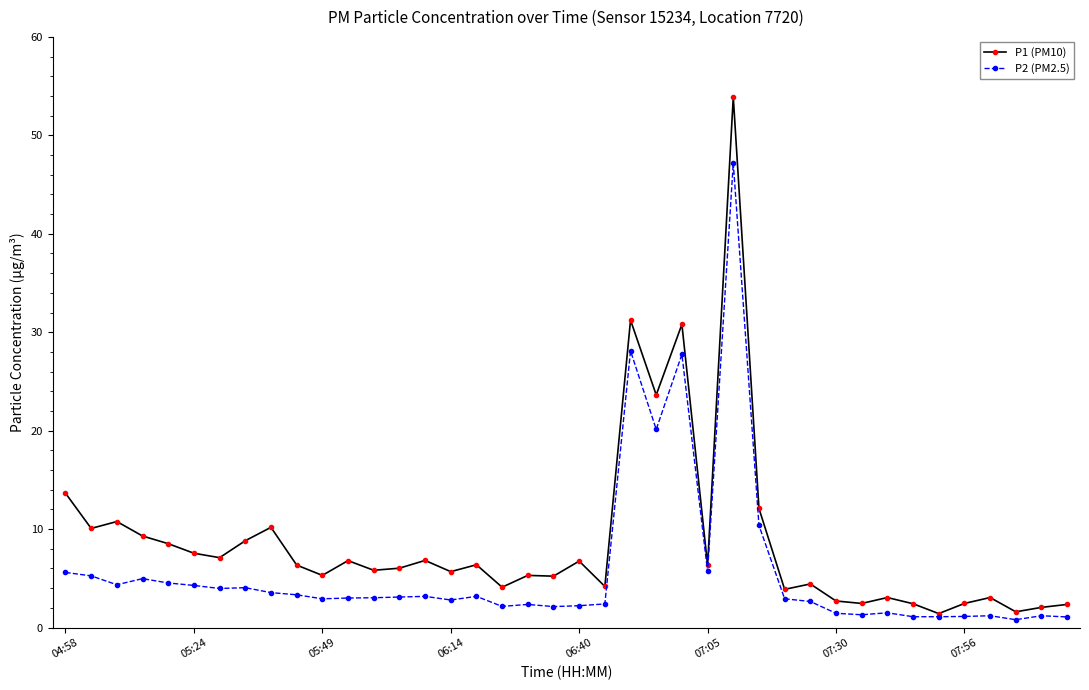

What is the value of the P2 (PM2.5) point at the 16th from the left?

2.8